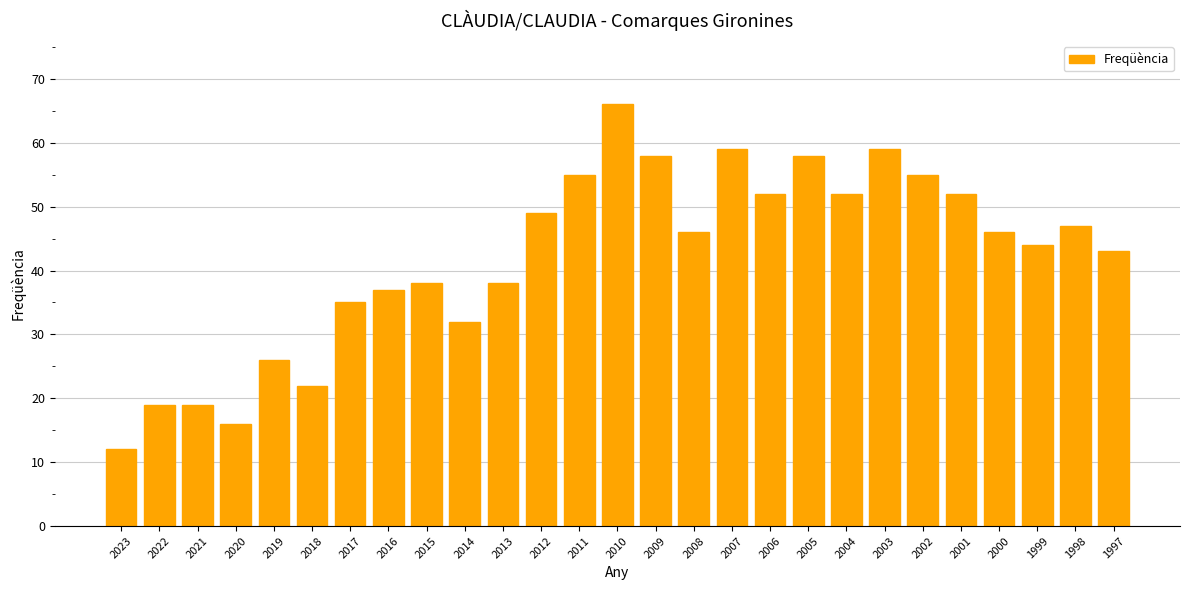

Reading left to right, what are all the values shown in this chart?

12	19	19	16	26	22	35	37	38	32	38	49	55	66	58	46	59	52	58	52	59	55	52	46	44	47	43